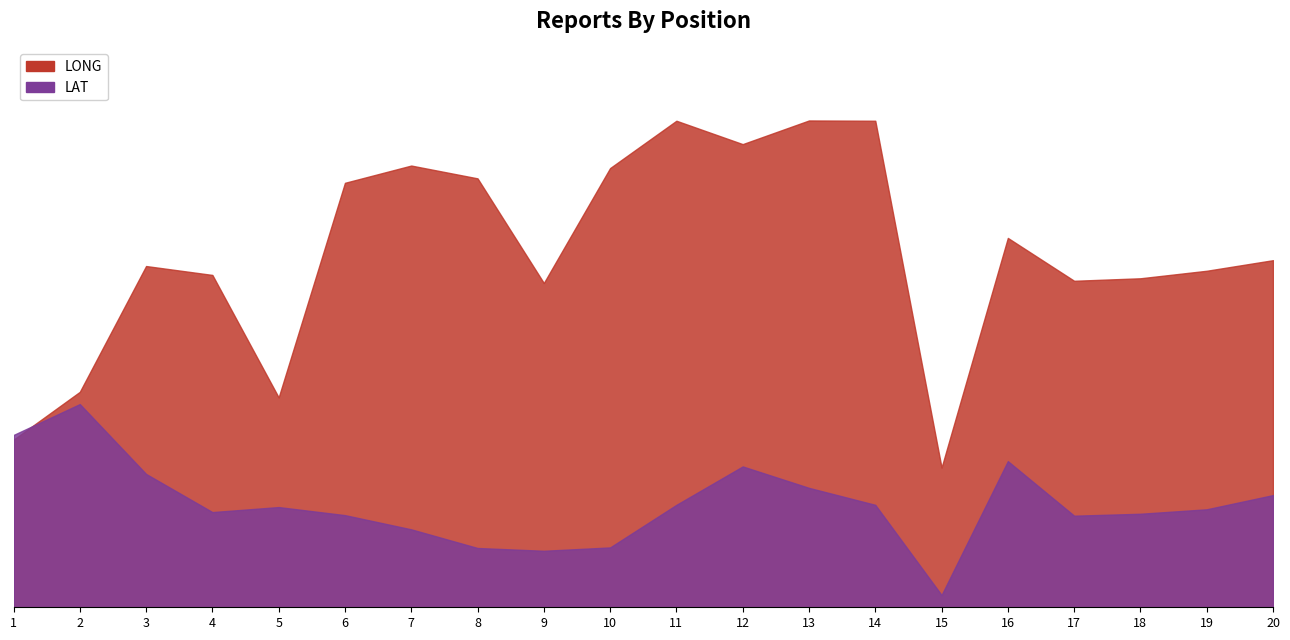

The value of LAT at 14 is 36.8. True or false?

True